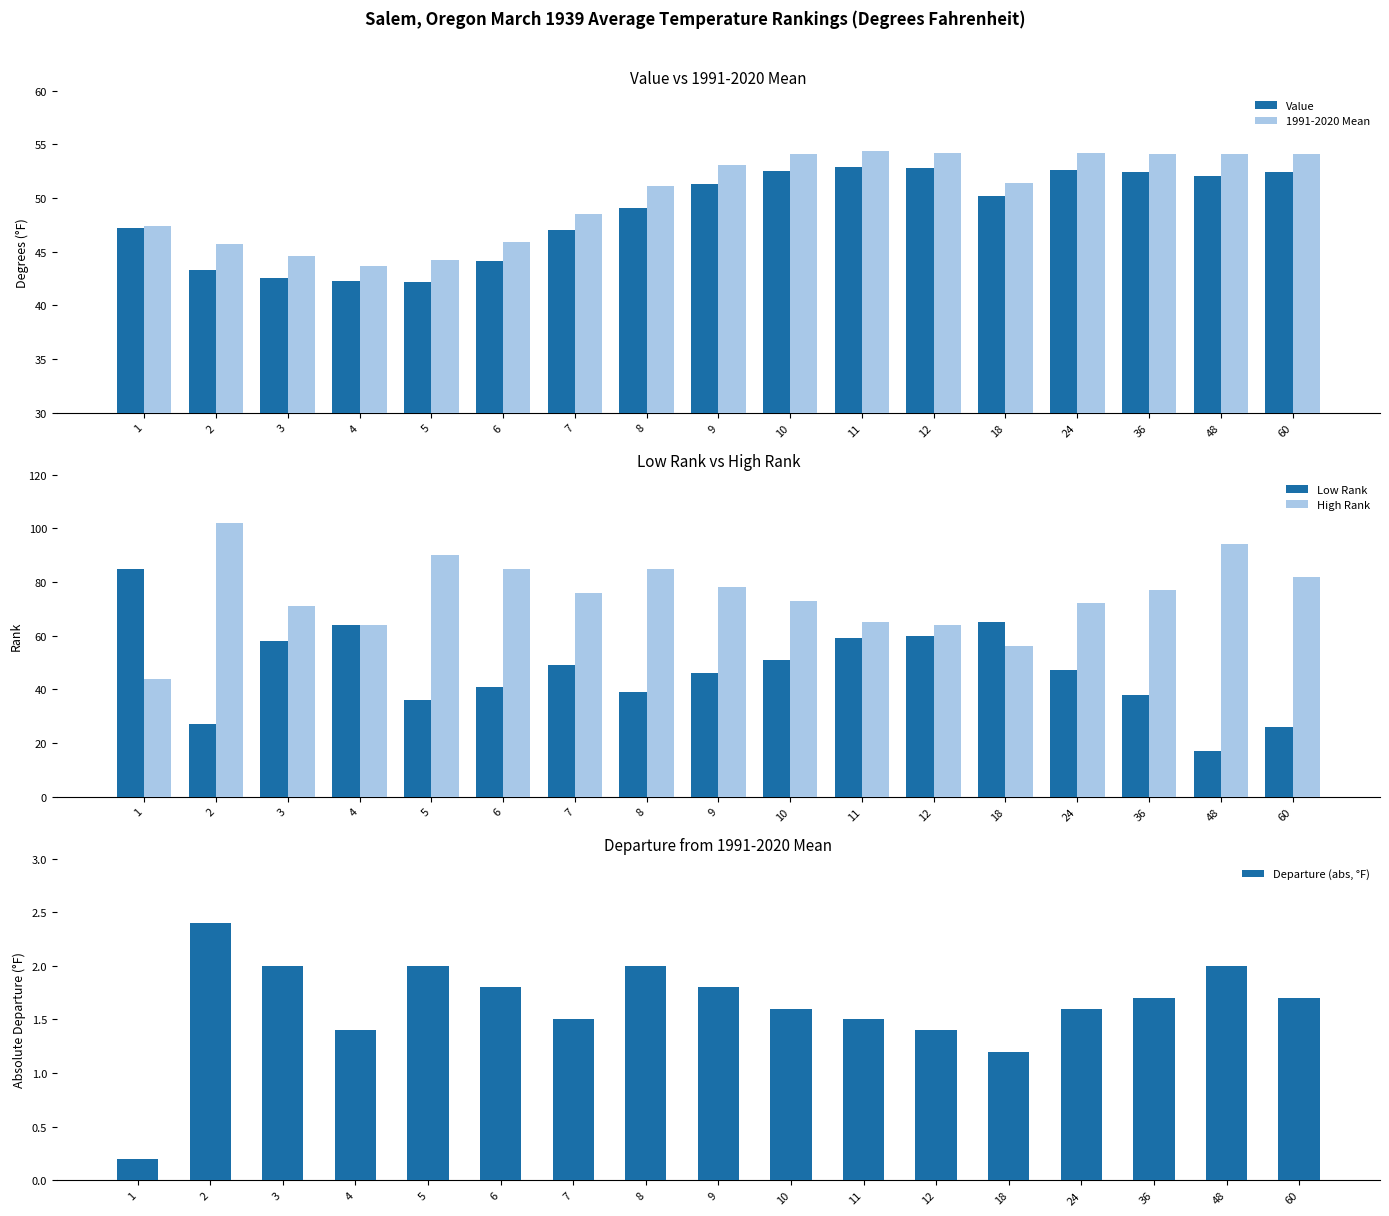

What is the difference between the High Rank values at 7 and 36?

1.0